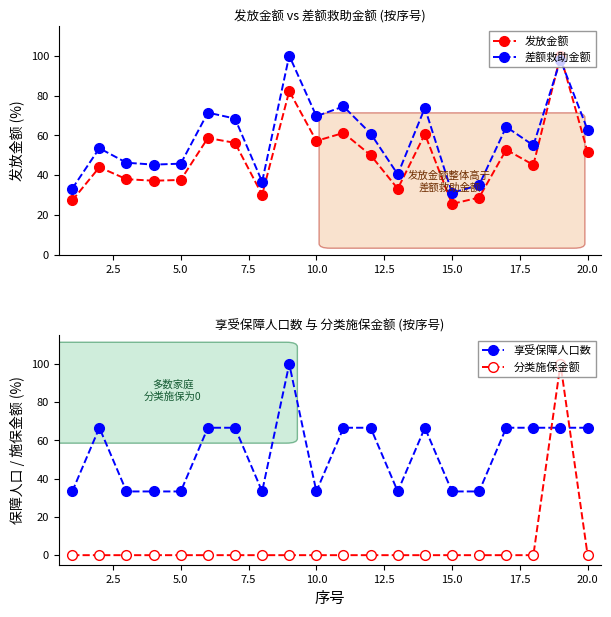

Does the chart have visible grid lines?

No